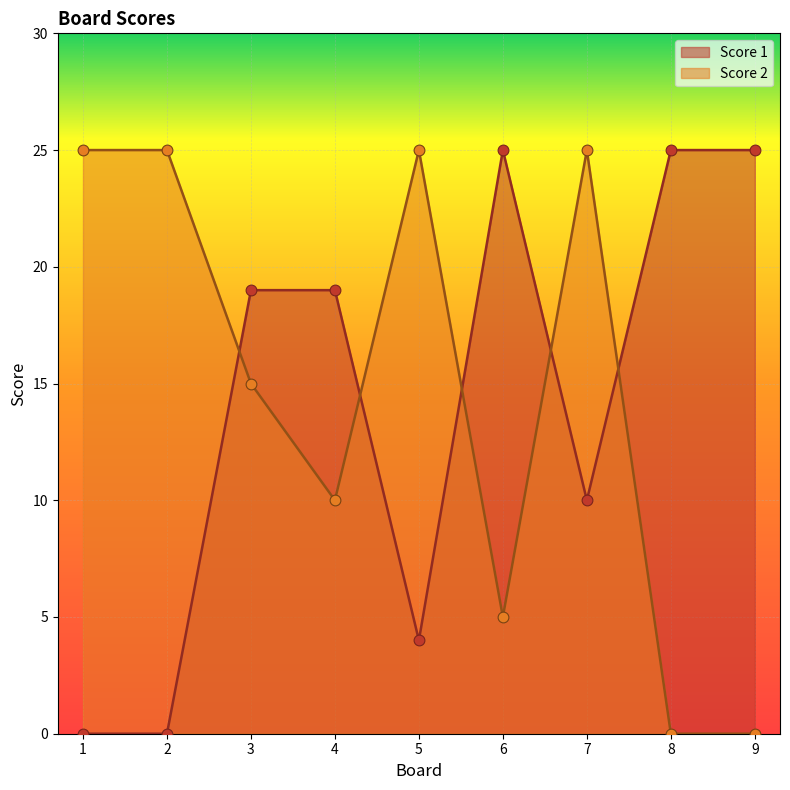

Which series has the largest total across all categories?

Score 2